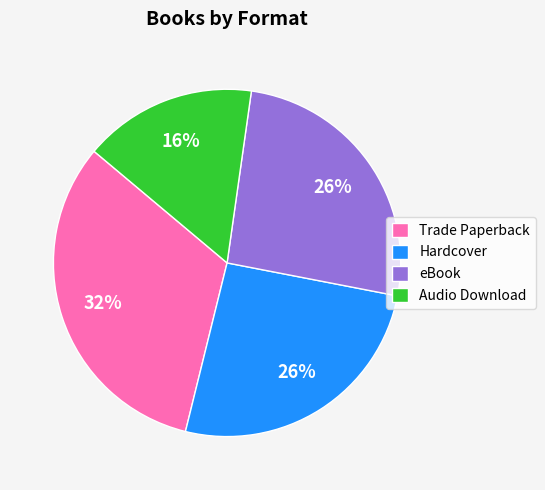

Is eBook the majority of the pie?

No